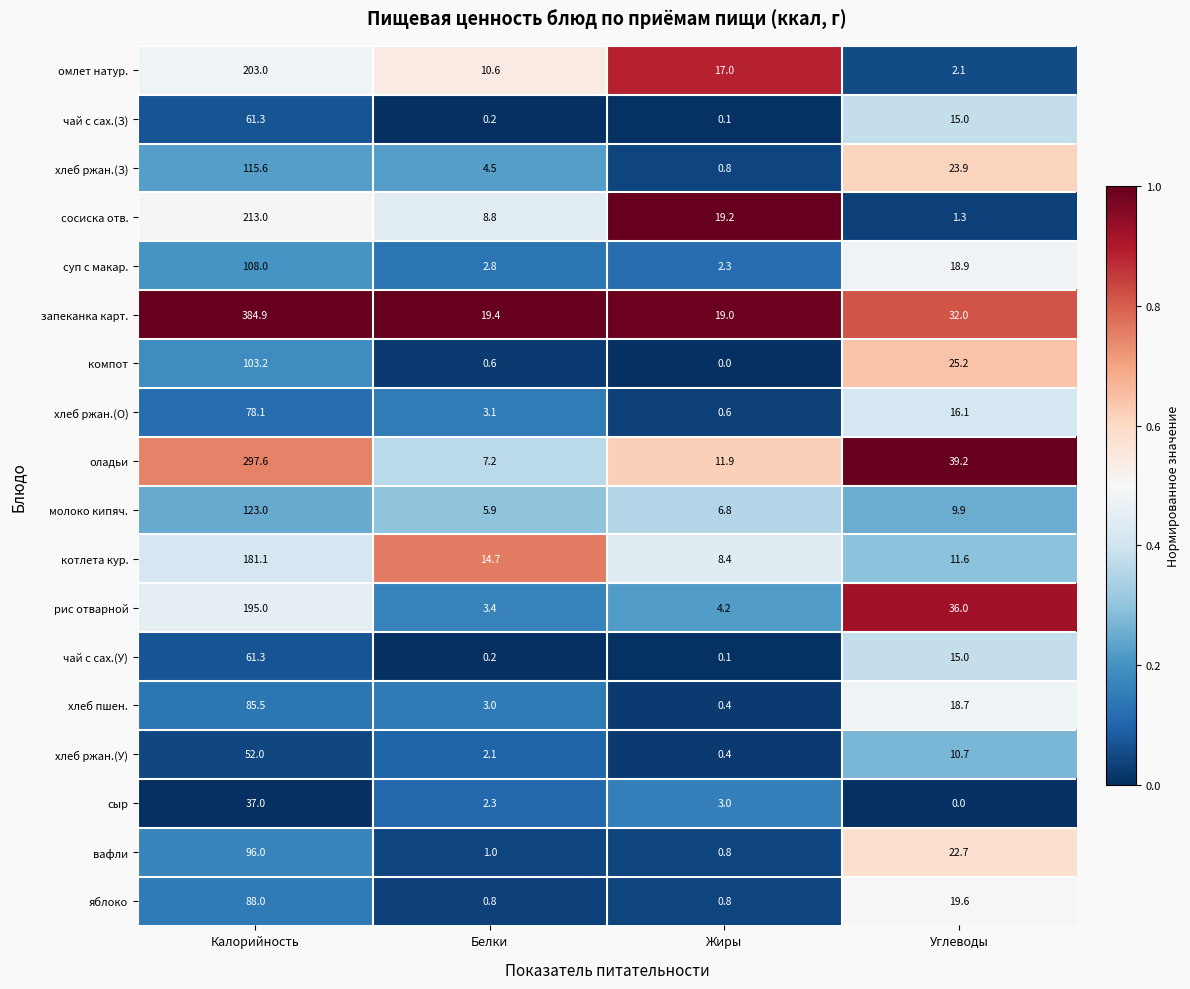

Is it true that омлет натур. equals 10.6 at Белки?

True